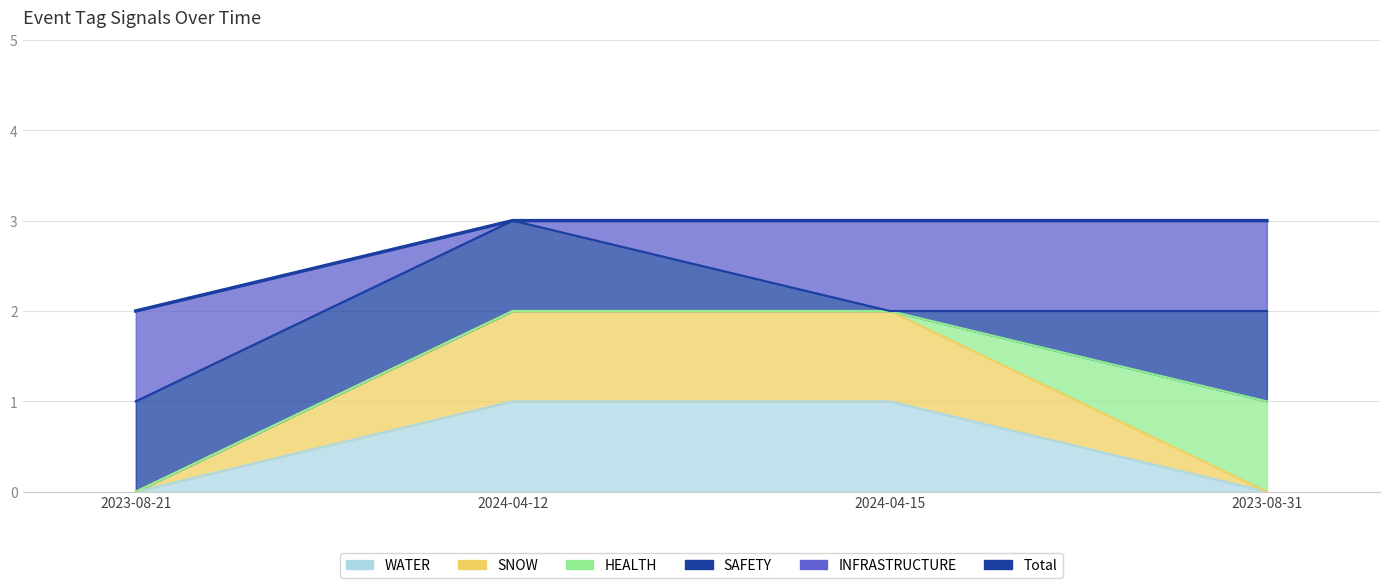

What is the average value?

3